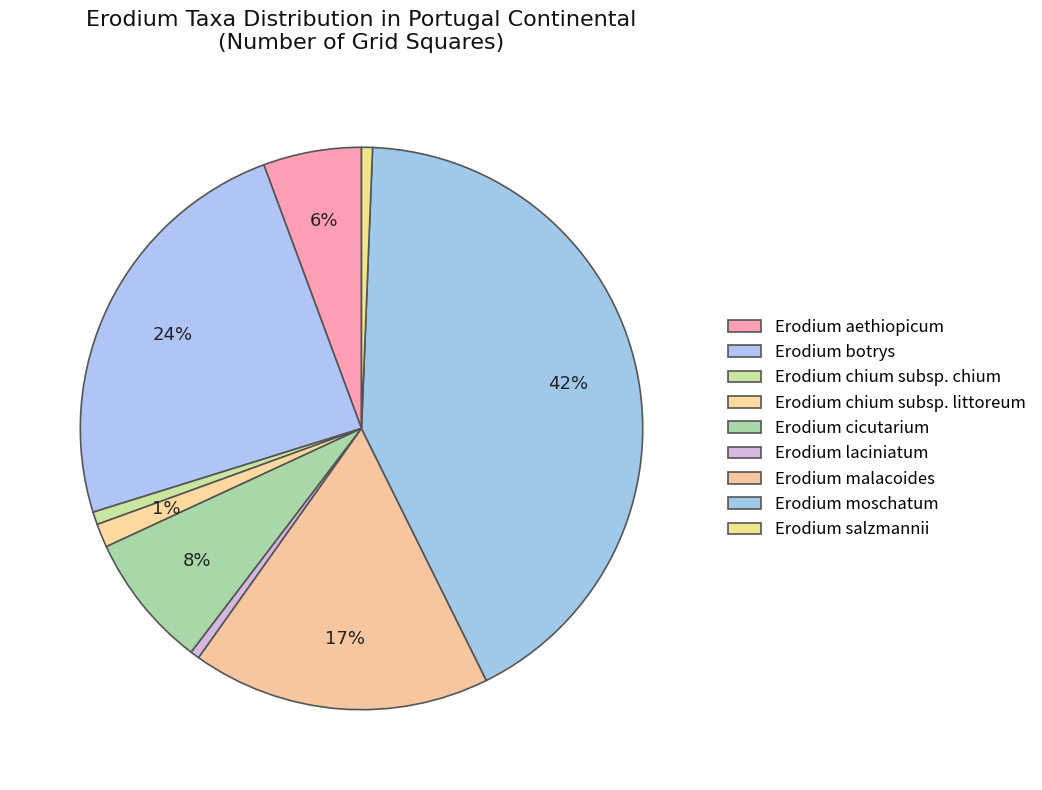

What is the change in value from Erodium cicutarium to Erodium malacoides?

+90